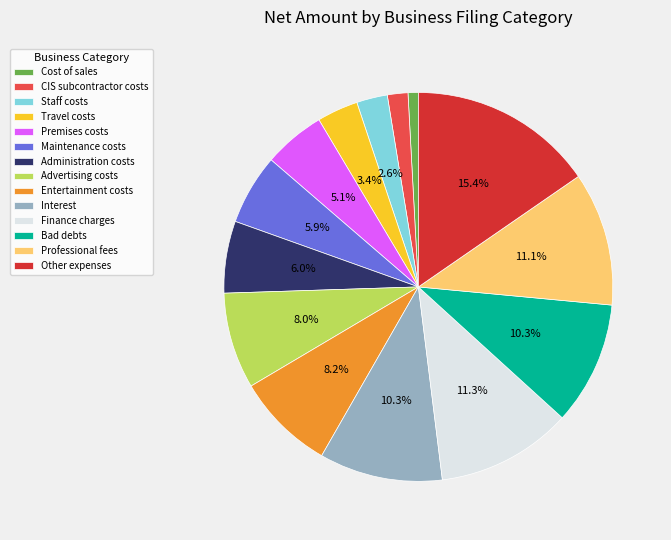

Which slice is the smallest?

Cost of sales